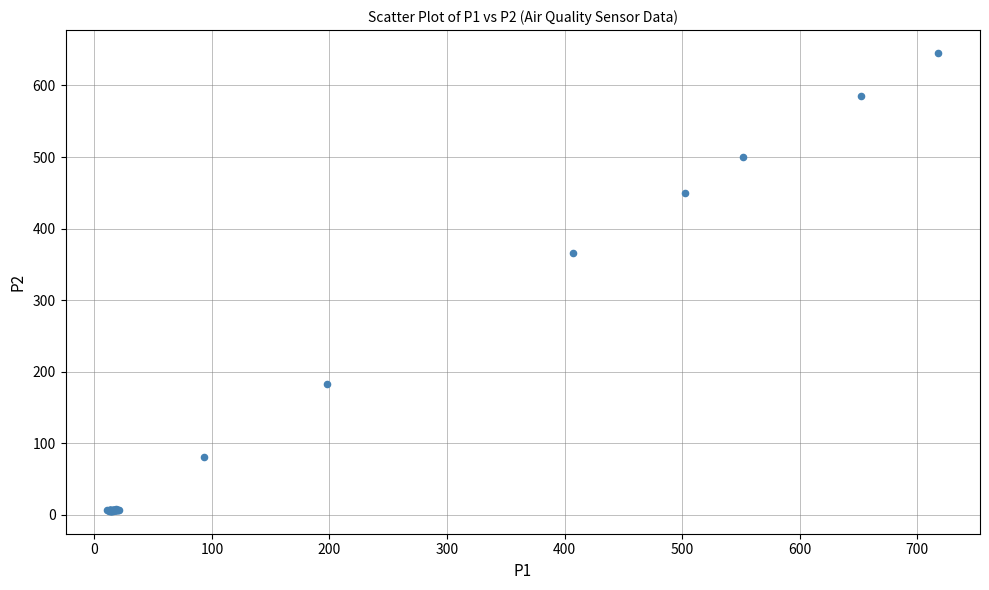

What Y value in the scatter plot is closest to 325?

366.1